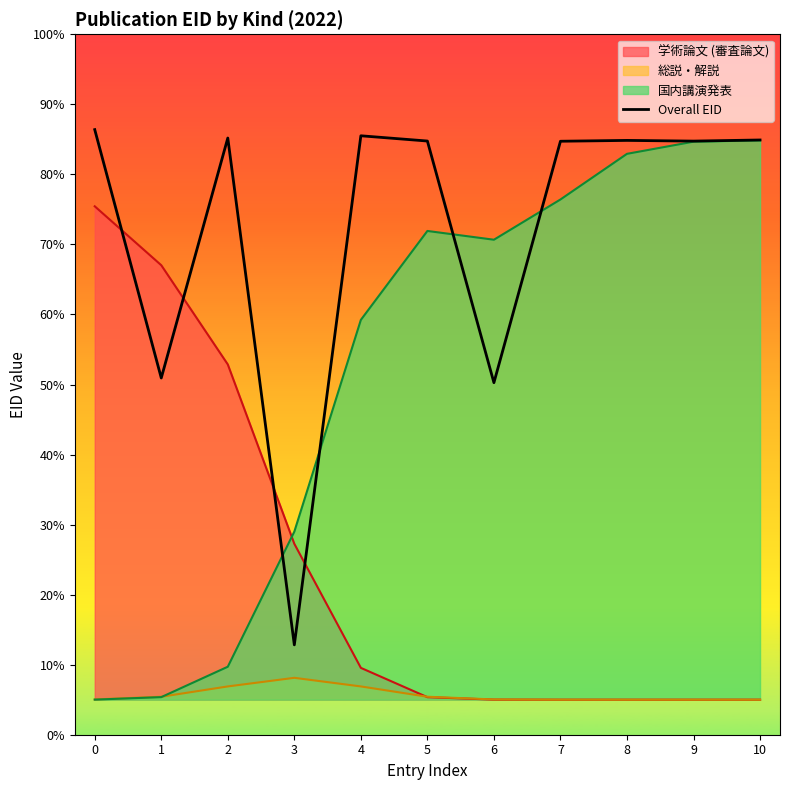

True or false: there are more than 0 points higher than both neighbors.

True